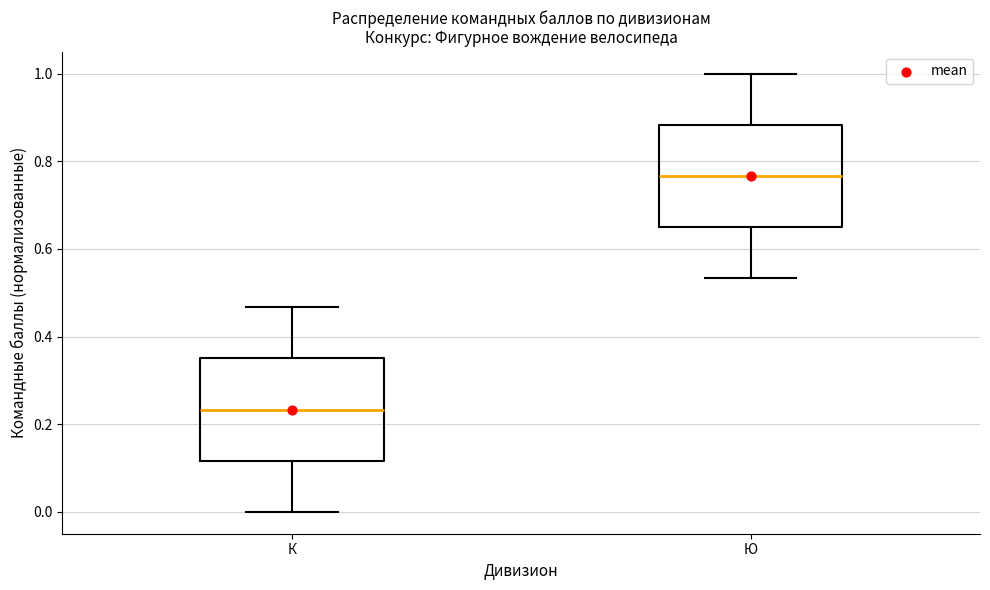

Where is the lower edge of the box for Ю on the y-axis? The values are not printed on the chart, so give them approximately, as read against the axis.

0.66